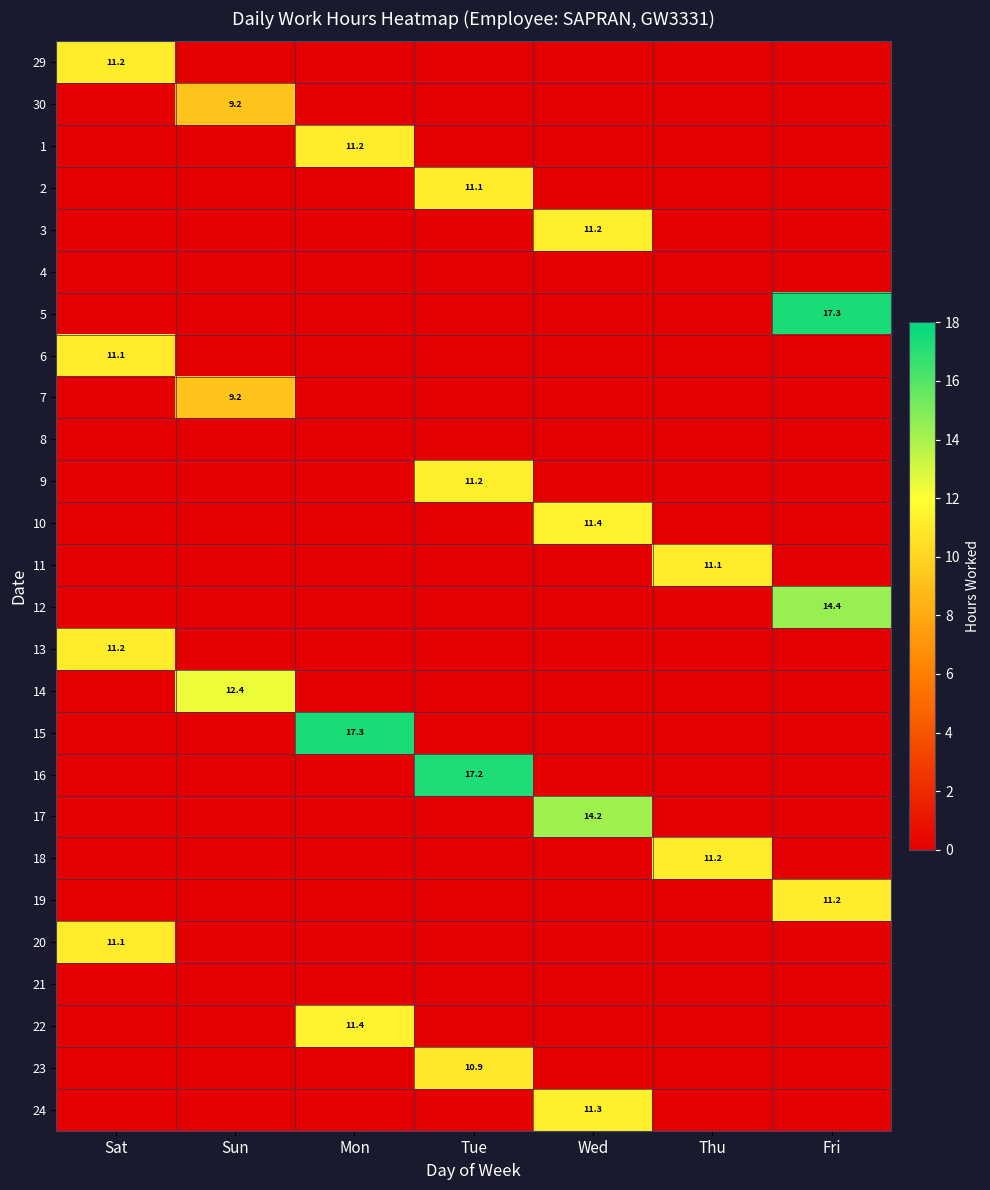

Is it true that 7 equals 2.9 at Sun?

False